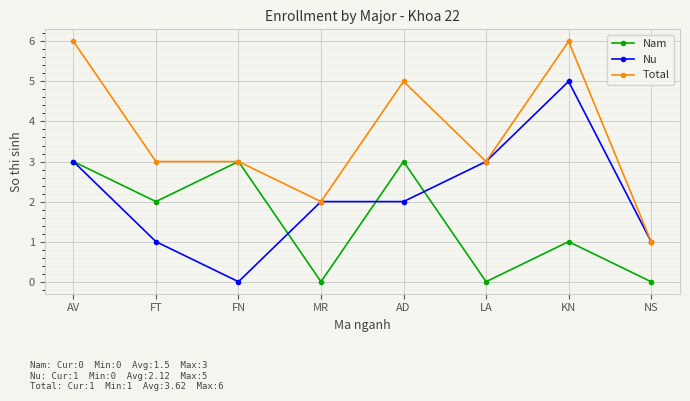

List the series in order of their overall mean, lowest first.

Nam, Nu, Total